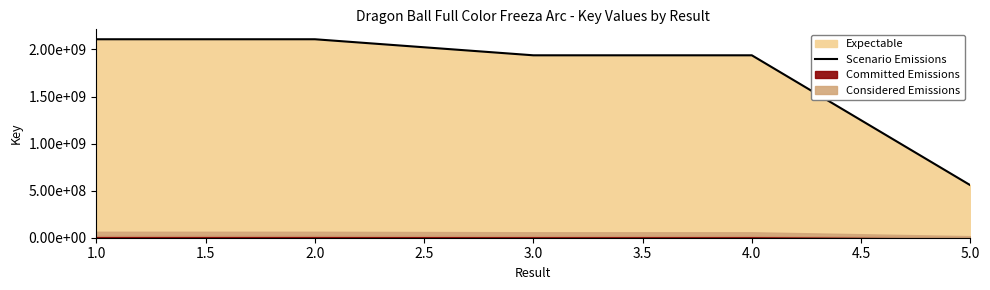

What is the greatest value displayed?

2108567494